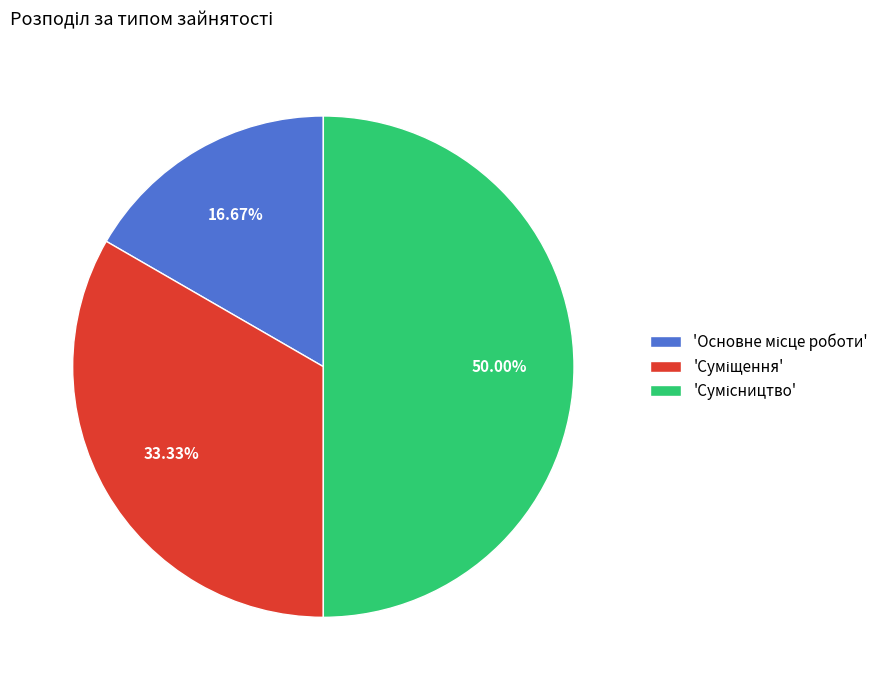

Count the number of slices in the pie.

3